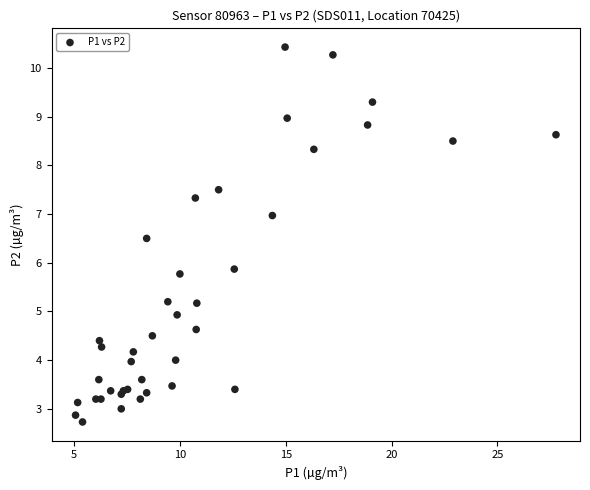

What Y value in the scatter plot is closest to 6?

5.9